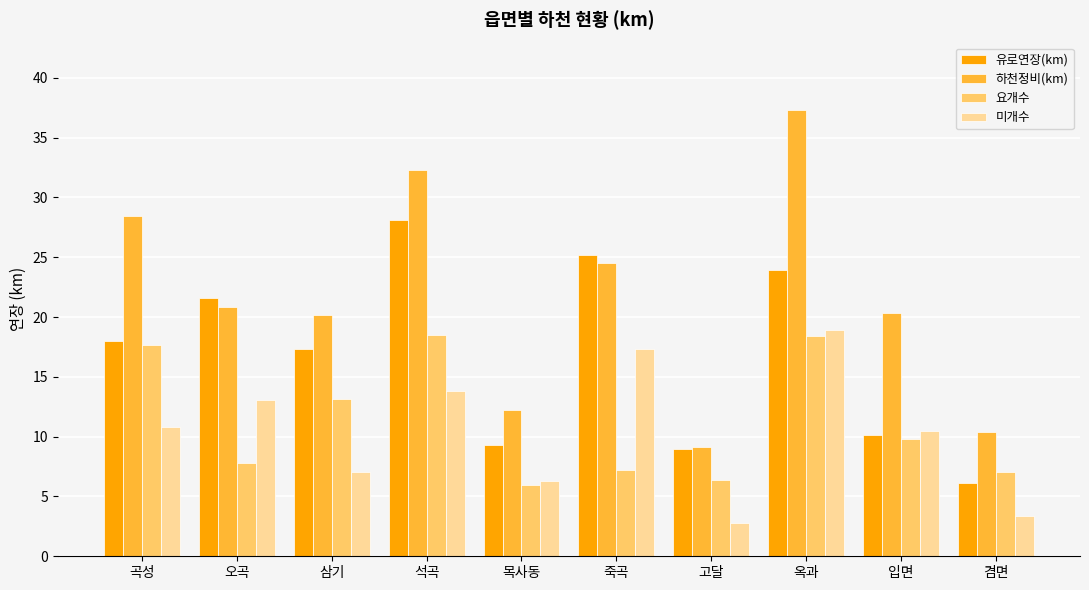

What position from the right is 오곡?

9